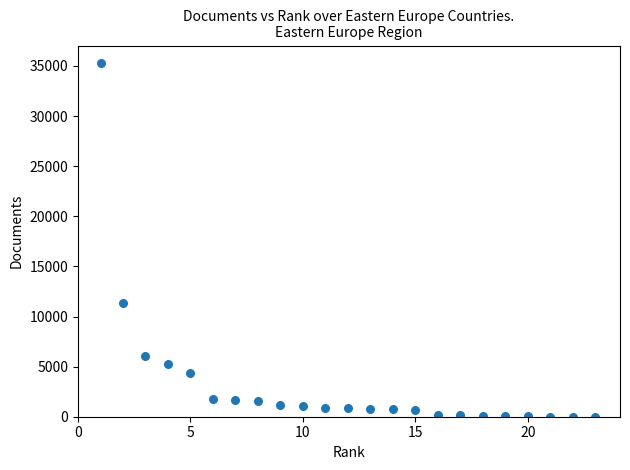

What Y value in the scatter plot is closest to 17644?

11311